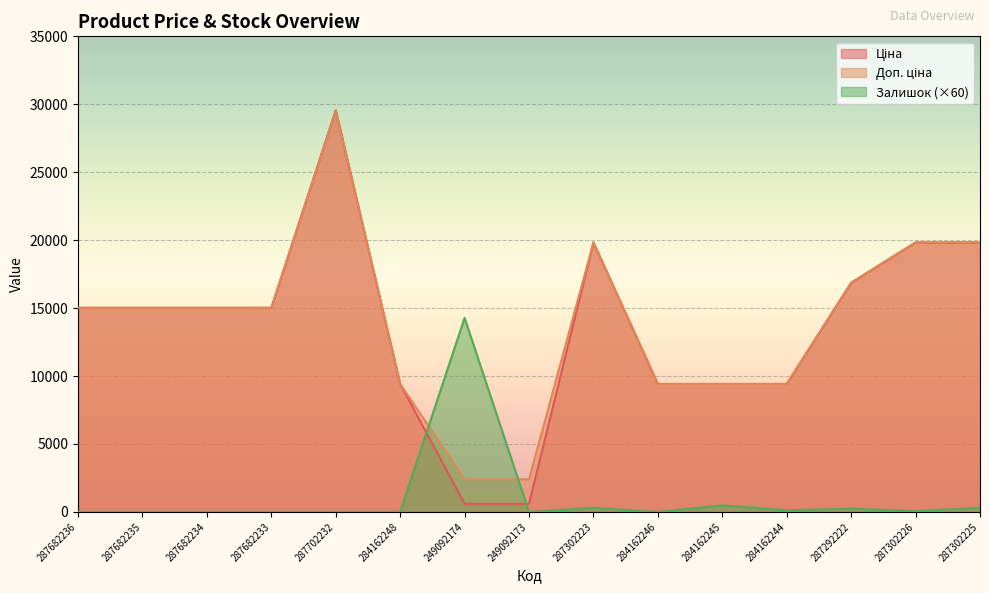

Reading left to right, transcribe all the data shown in this chart.

Ціна: 15019.2	15019.2	15019.2	15019.2	29548.9	9416.9	599.7	599.7	19831.1	9416.9	9416.9	9416.9	16863.2	19831.1	19831.1
Доп. ціна: 15019.2	15019.2	15019.2	15019.2	29548.9	9416.9	2398.7	2398.7	19831.1	9416.9	9416.9	9416.9	16863.2	19831.1	19831.1
Залишок: 0.0	0.0	0.0	0.0	0.0	0.0	14280.0	0.0	300.0	0.0	480.0	120.0	240.0	60.0	300.0